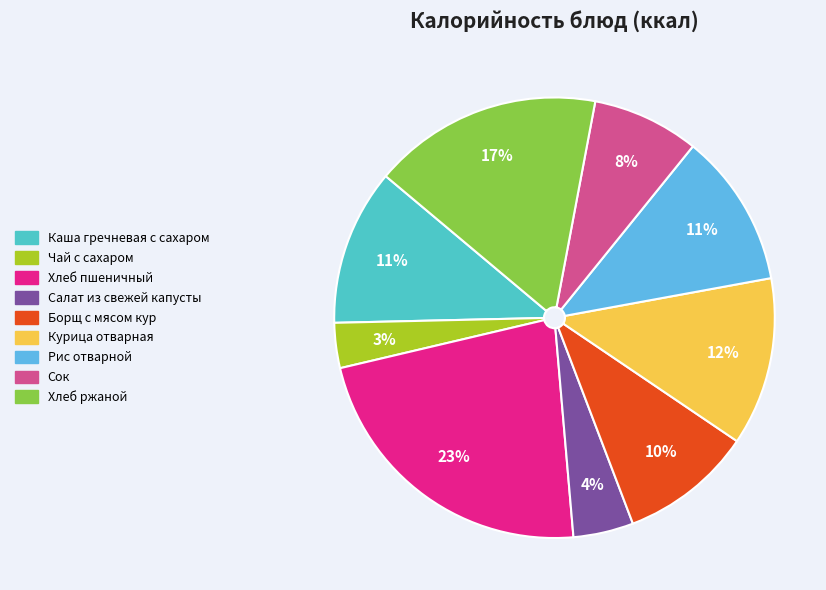

Which category has the biggest portion of the pie?

Хлеб пшеничный